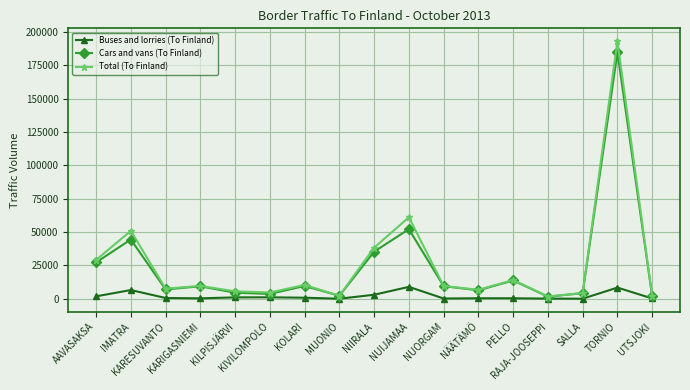

How many series are shown in this chart?

3